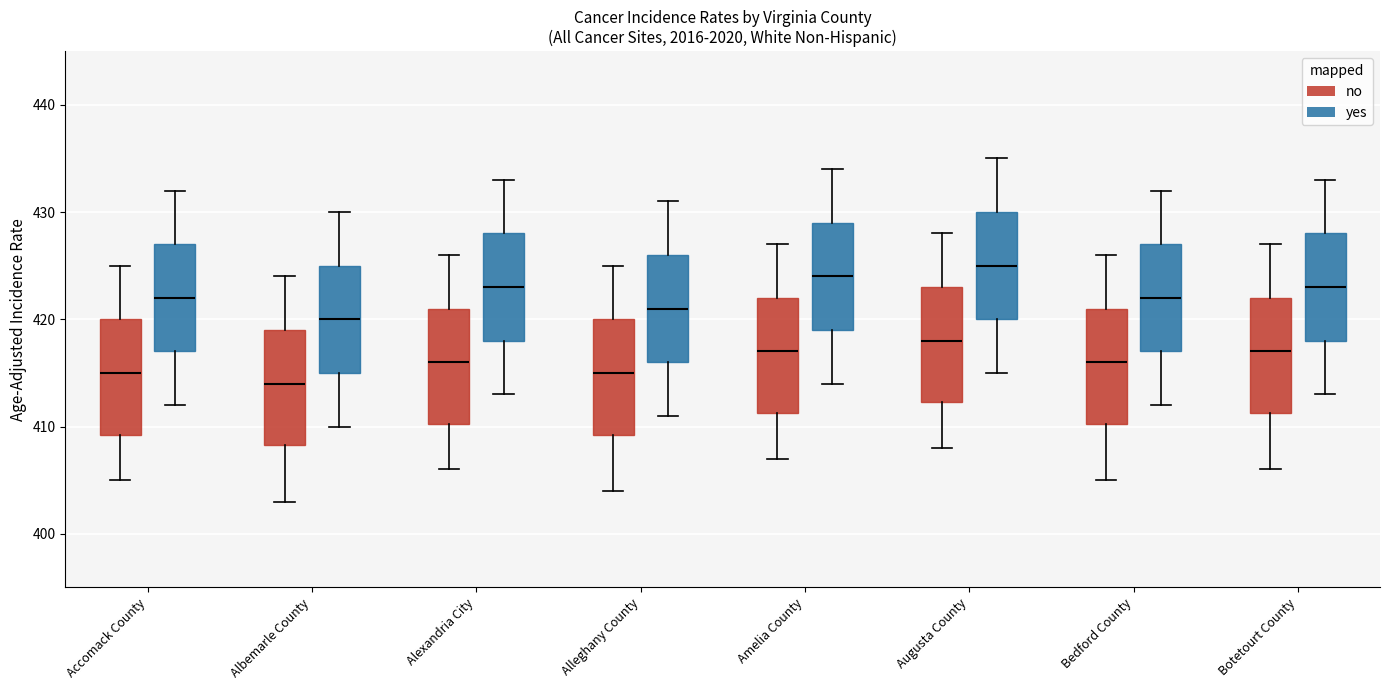

Which box has the highest median line?

Augusta County (yes)